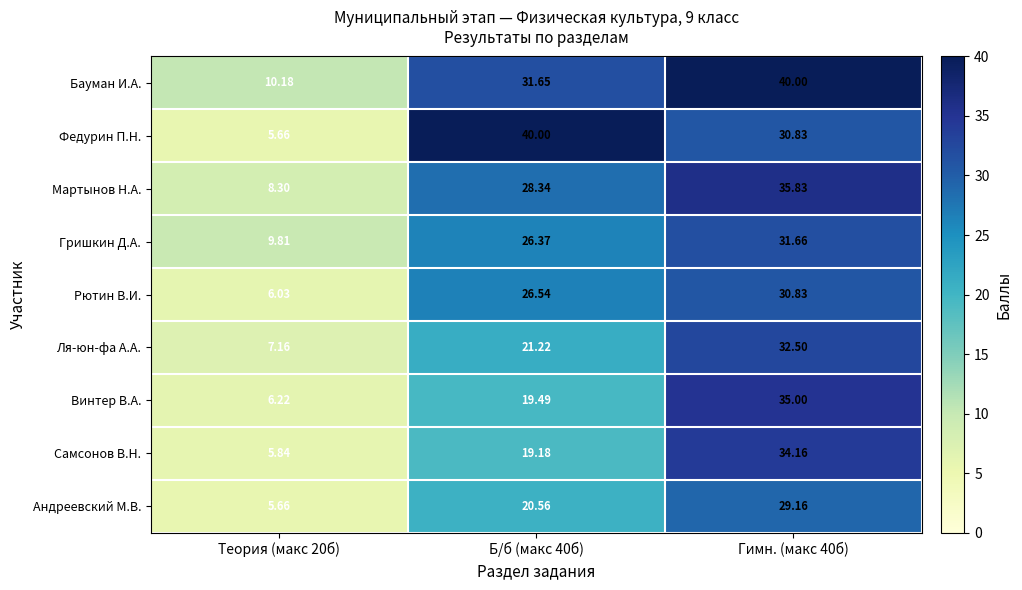

Which series has the largest total across all categories?

Бауман И.А.